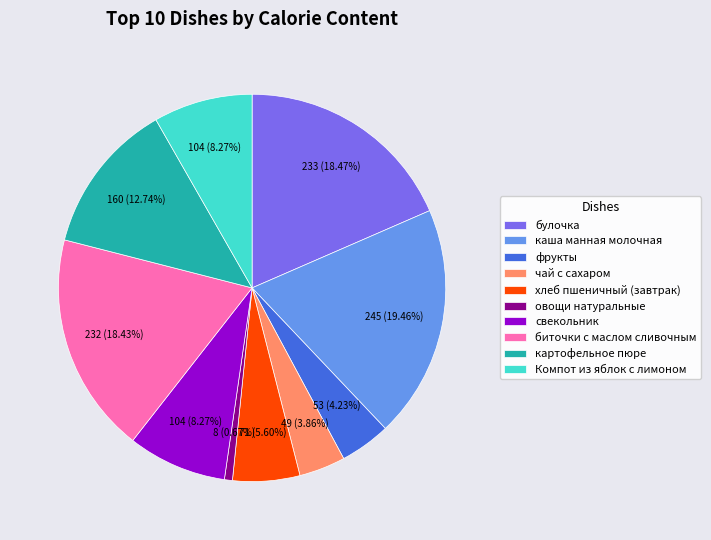

Do каша манная молочная and картофельное пюре together represent more than half of the pie?

No